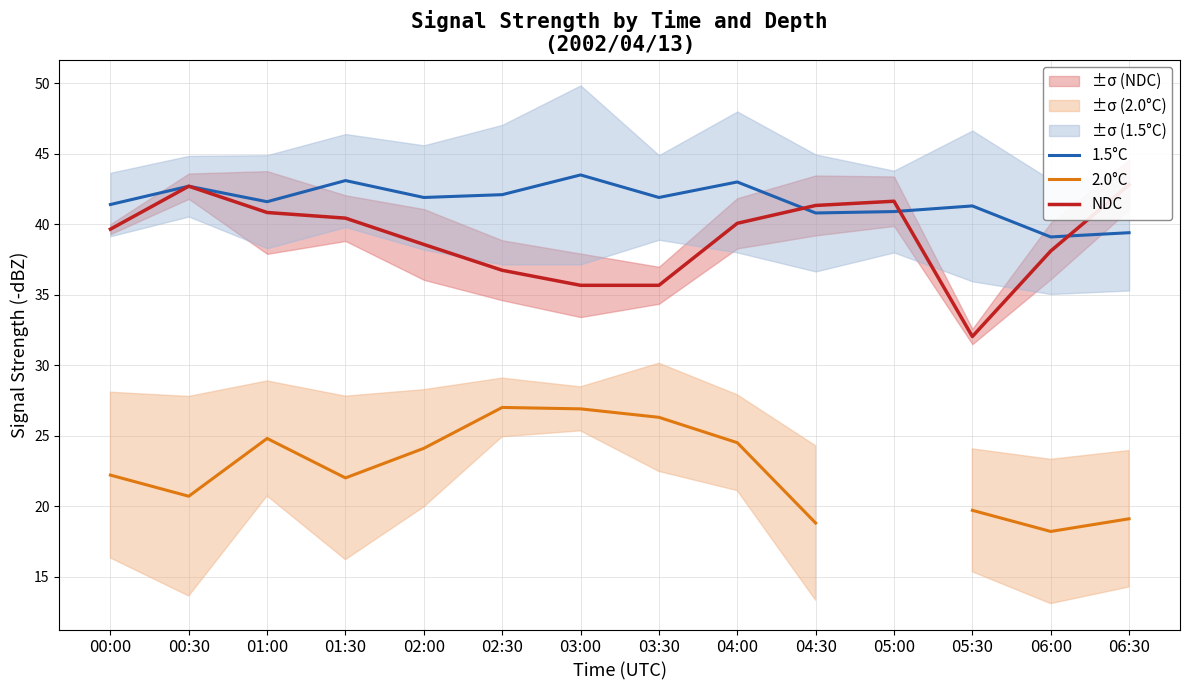

True or false: NDC and 2.0°C cross at least once.

False